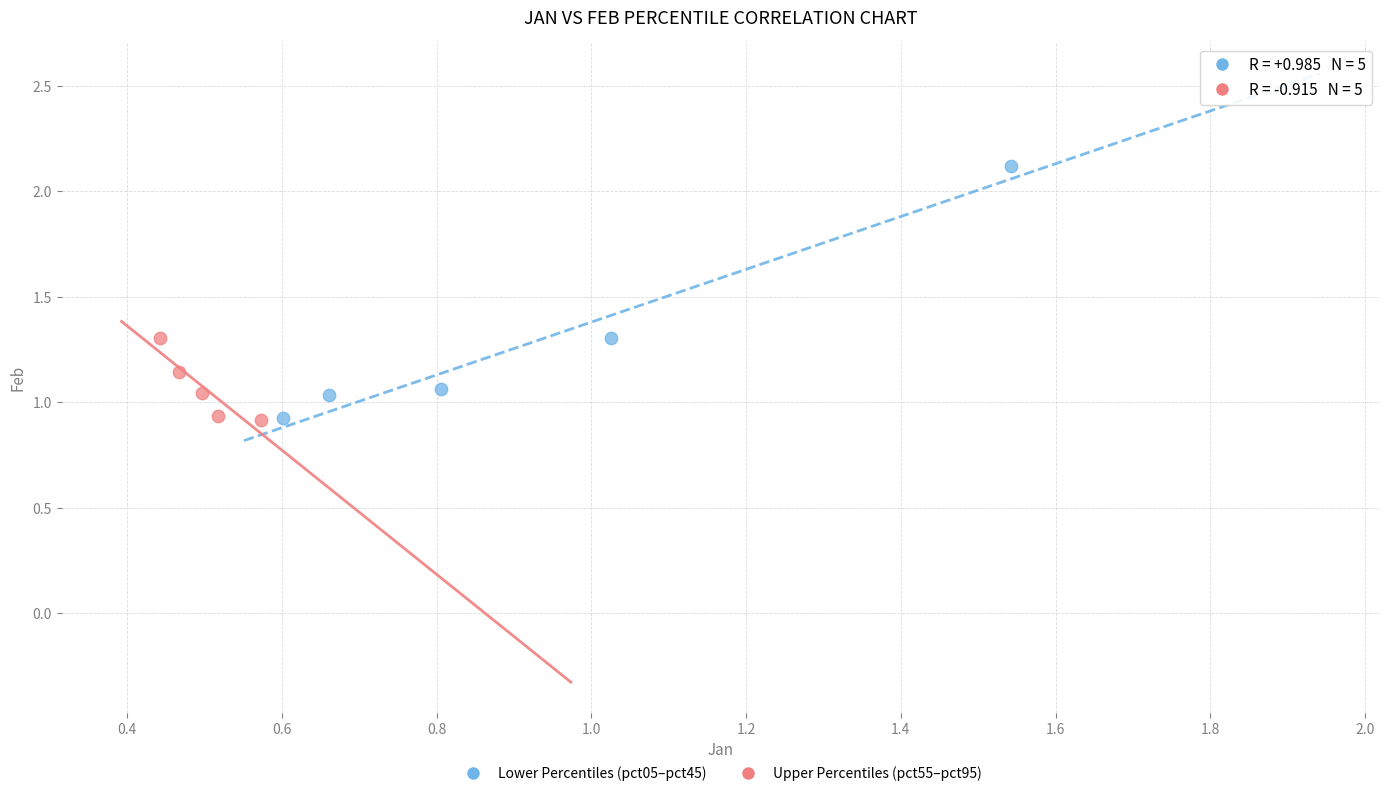

Which series has the largest Y range (max minus min)?

Lower Percentiles (pct05–pct45)